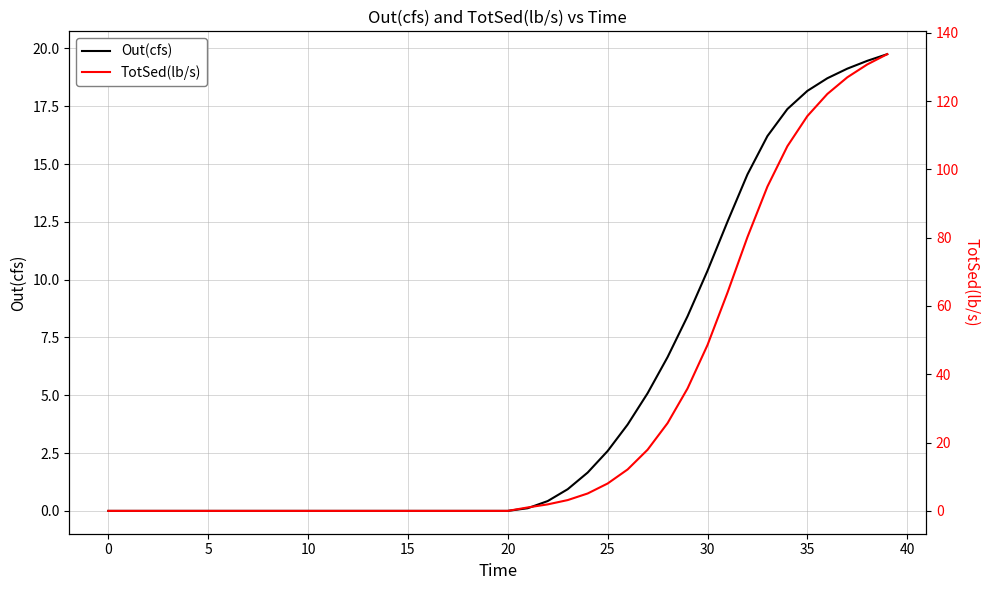

Between which two adjacent categories do TotSed(lb/s) and Out(cfs) first intersect?

20 and 21